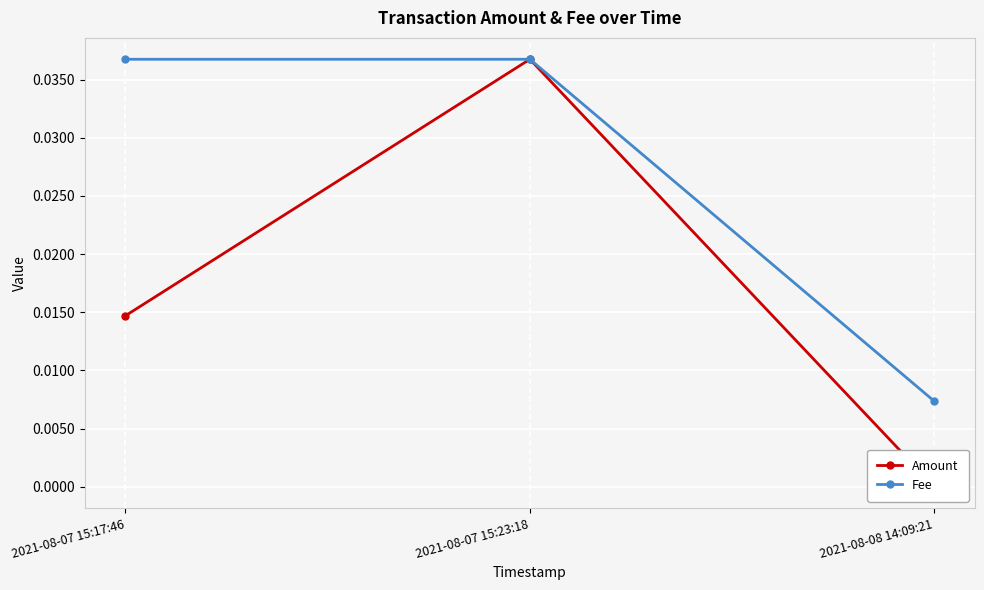

Which series changed the most between 2021-08-07 15:17:46 and 2021-08-08 14:09:21?

Fee